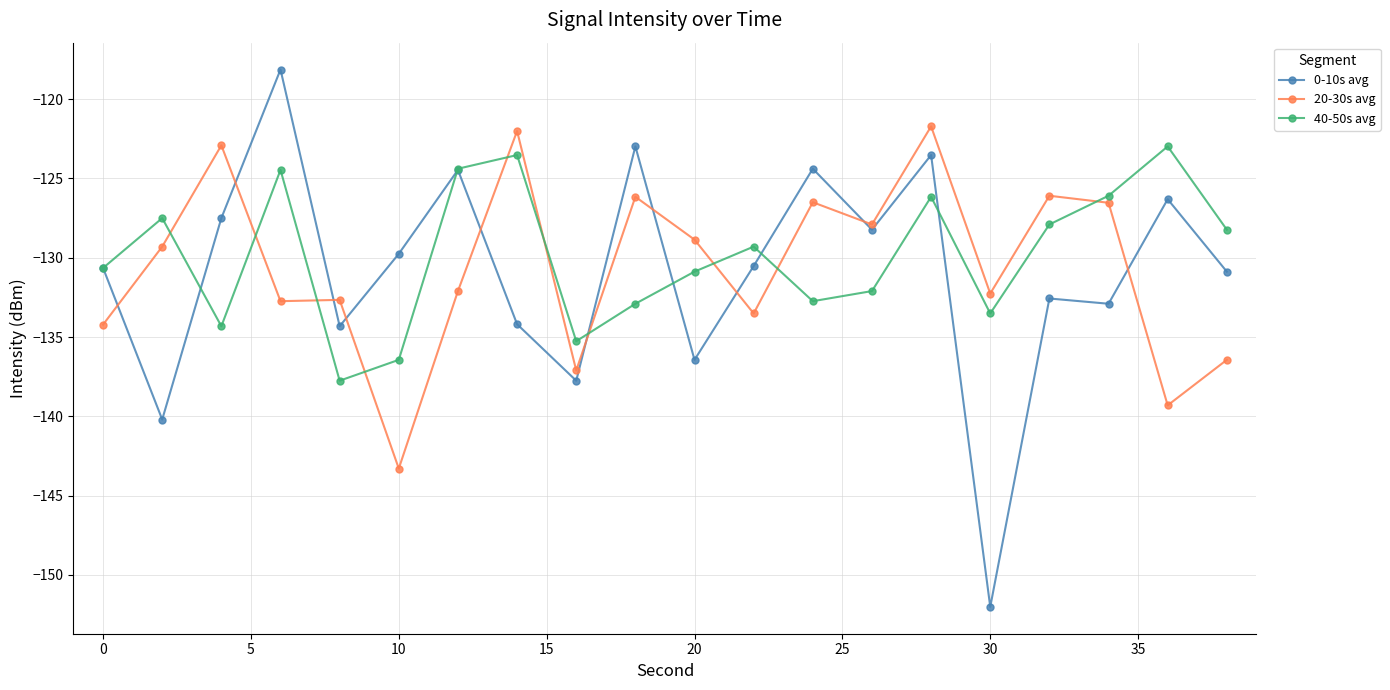

What is the greatest value displayed?

-118.1